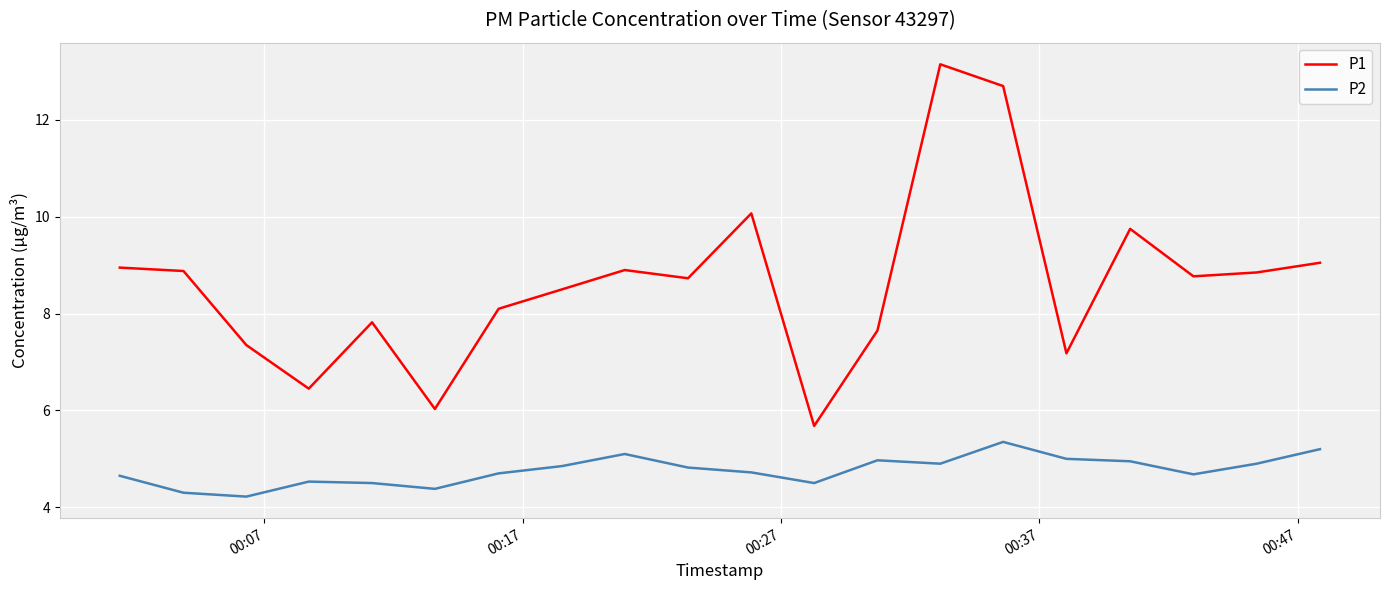

Which series has the widest spread of values?

P1